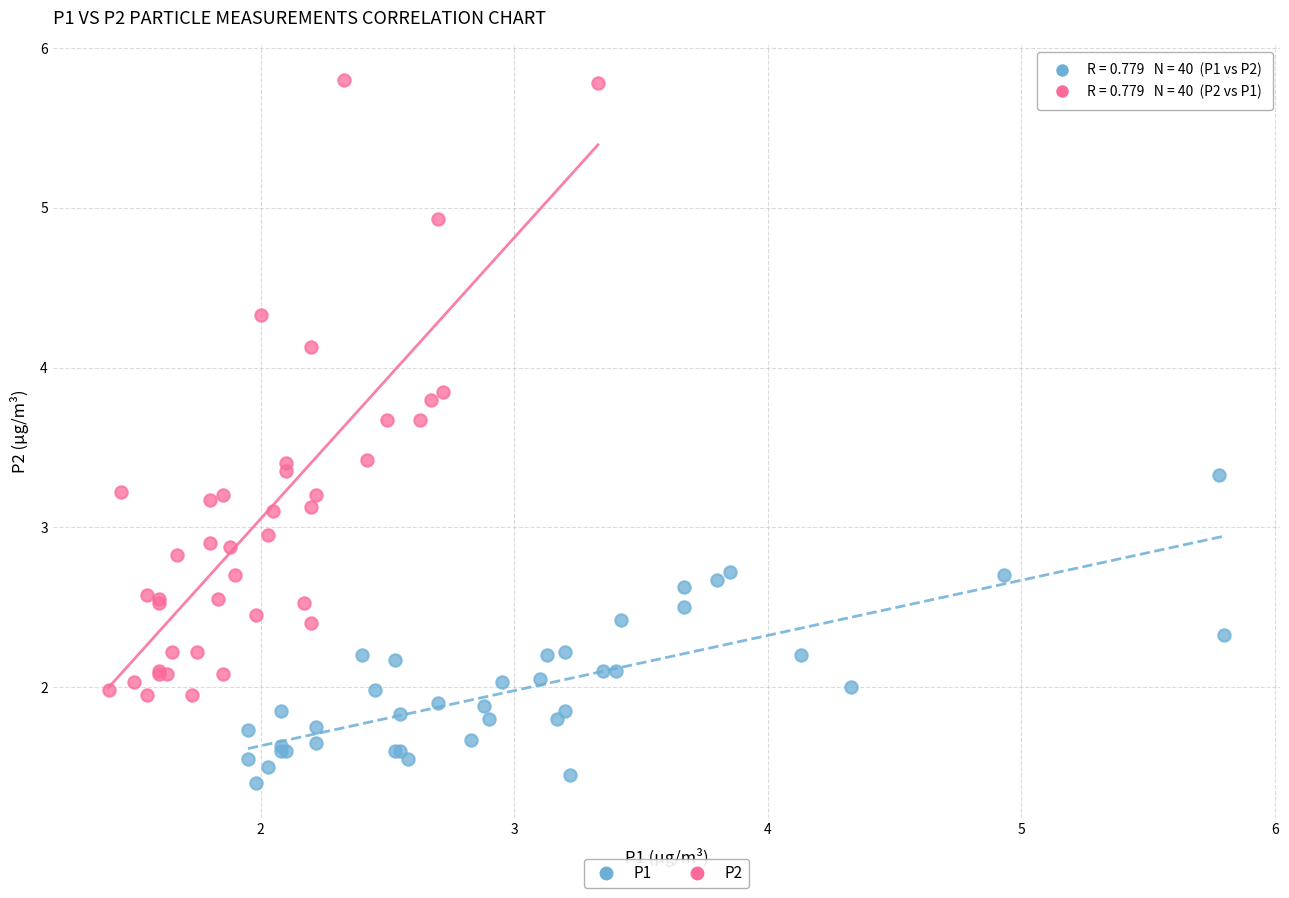

Which series has the widest spread of Y values?

P2